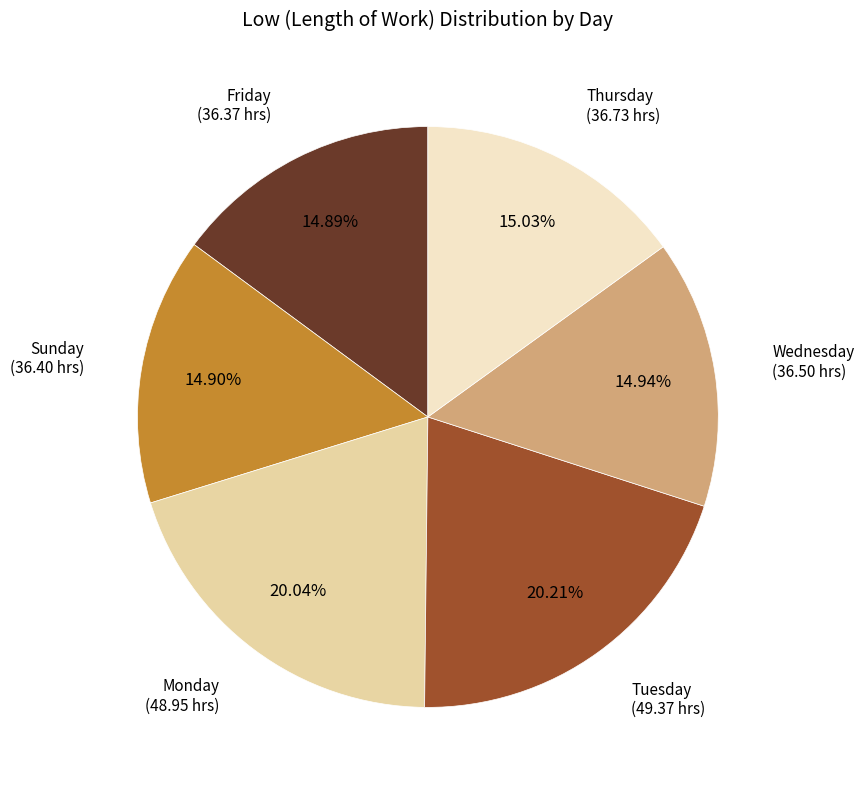

Is there any slice that represents more than half of the pie?

No